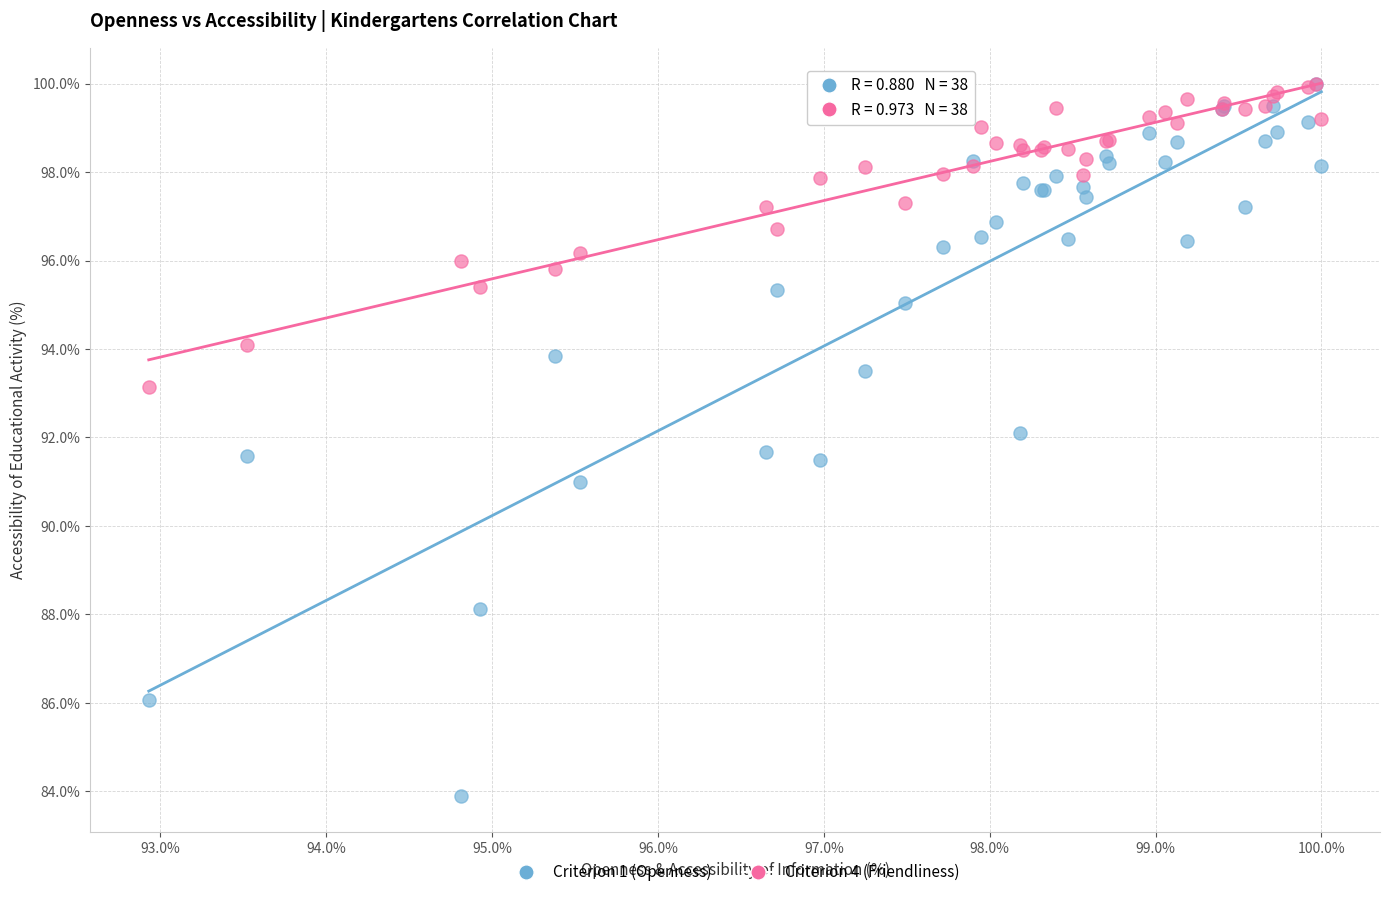

Which series reaches the minimum Y coordinate?

Criterion 1 (Openness)